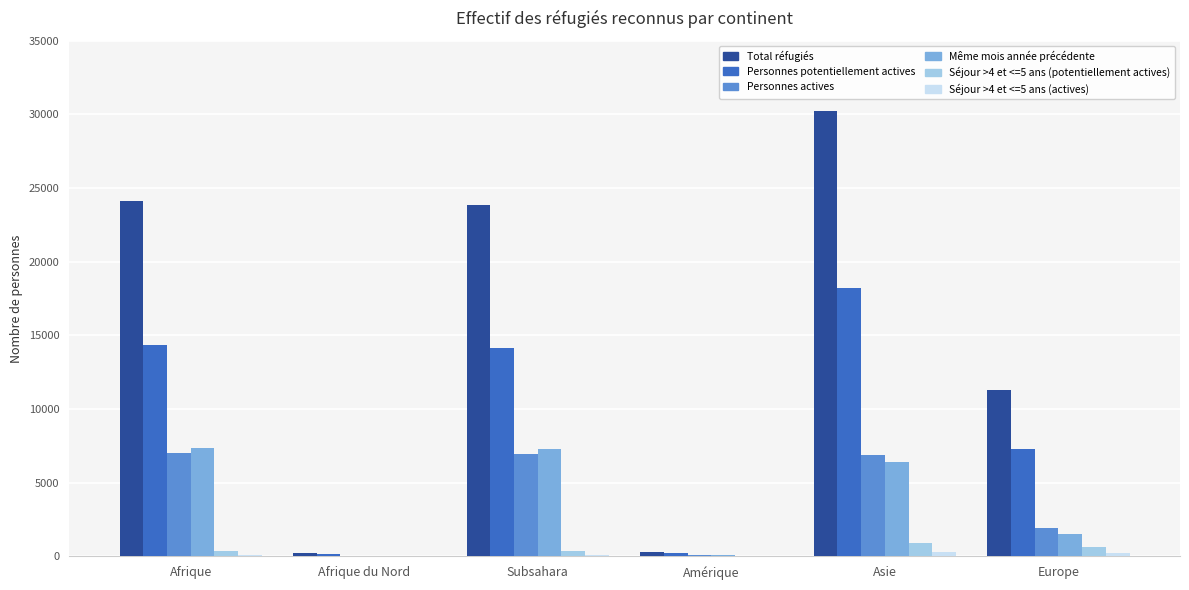

The Personnes potentiellement actives series shows 14318 at Afrique. True or false?

True